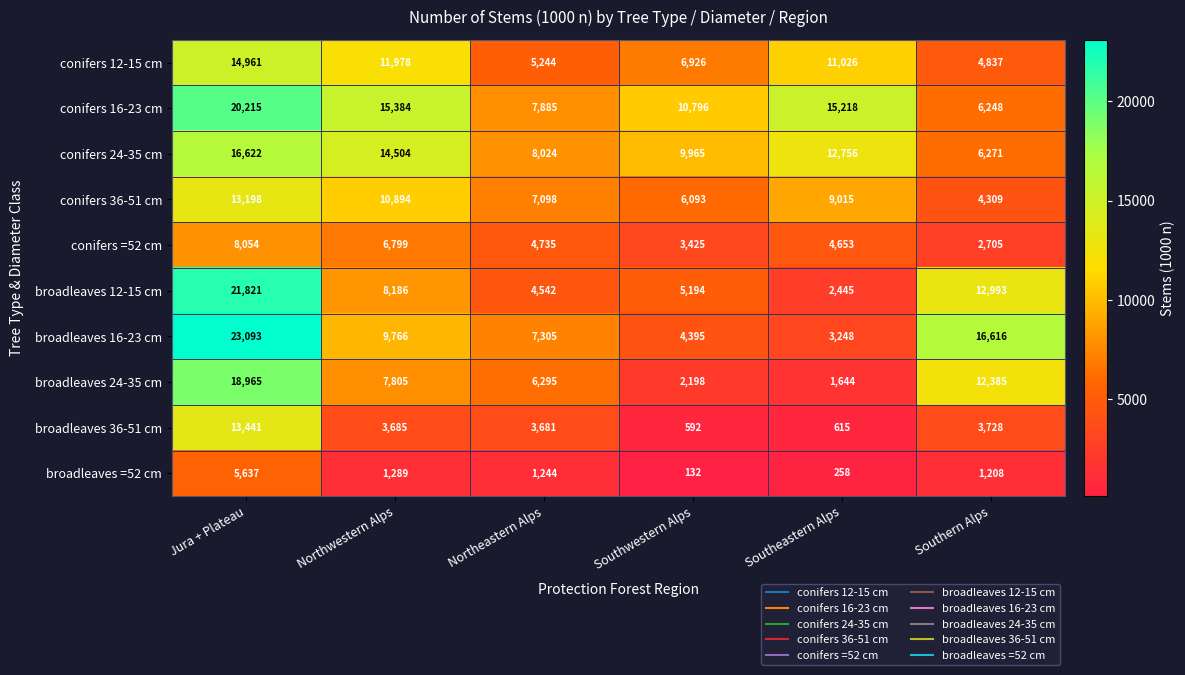

Which series changed the most between Southeastern Alps and Southern Alps?

broadleaves 16-23 cm